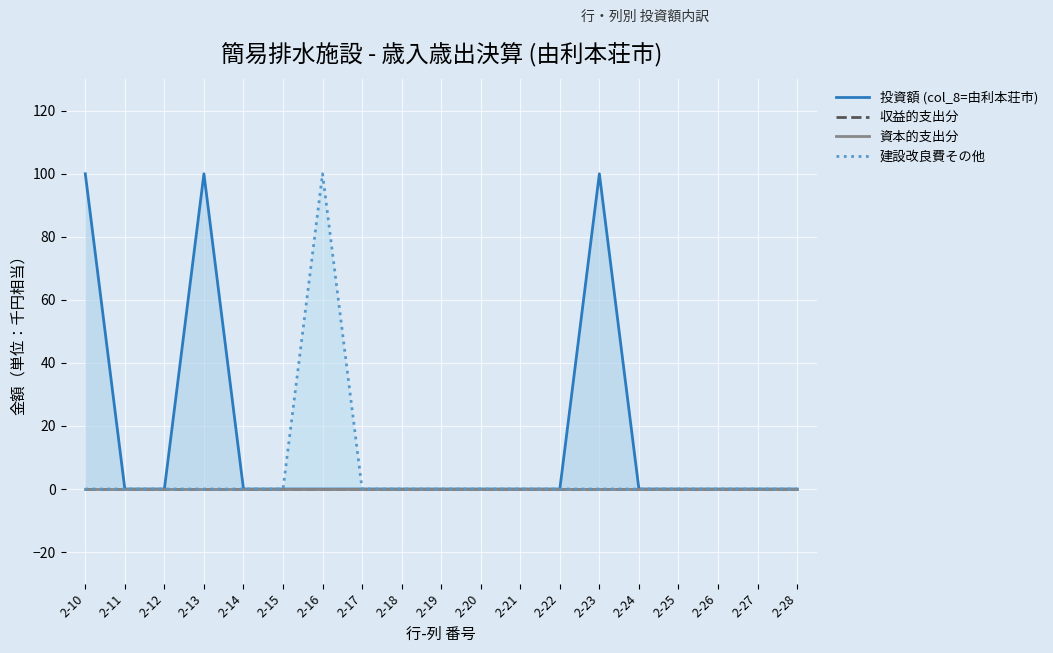

Between 2-21 and 2-25, which series saw the biggest shift?

投資額 (col_8=由利本荘市)